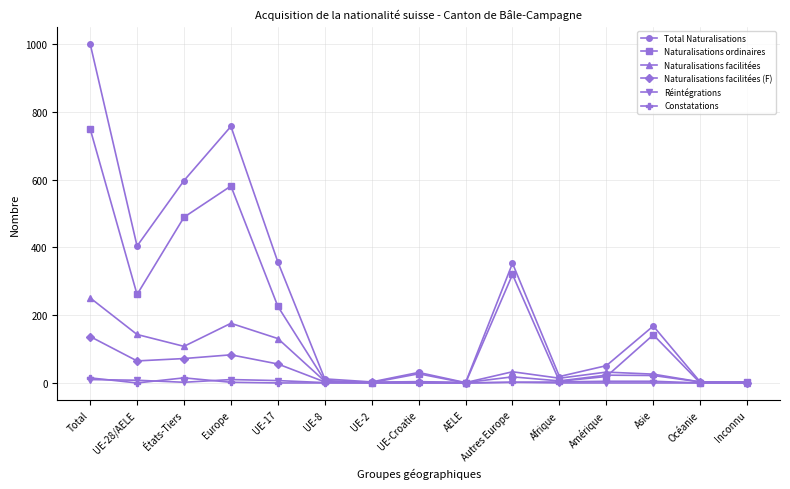

How many data points in Naturalisations ordinaires are less than 27?

7